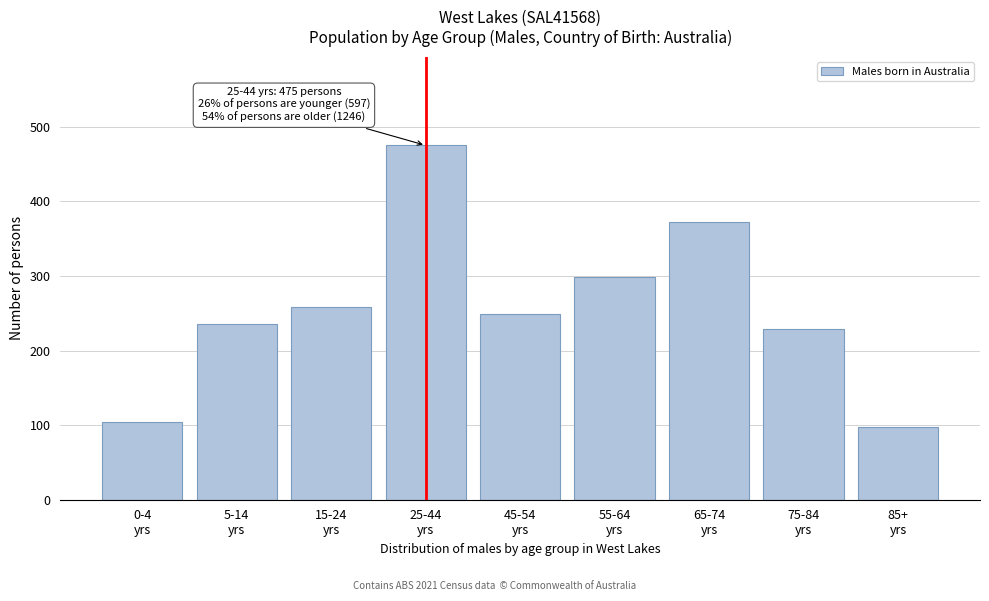

Reading left to right, what are all the values shown in this chart?

104	235	258	475	249	299	372	229	97